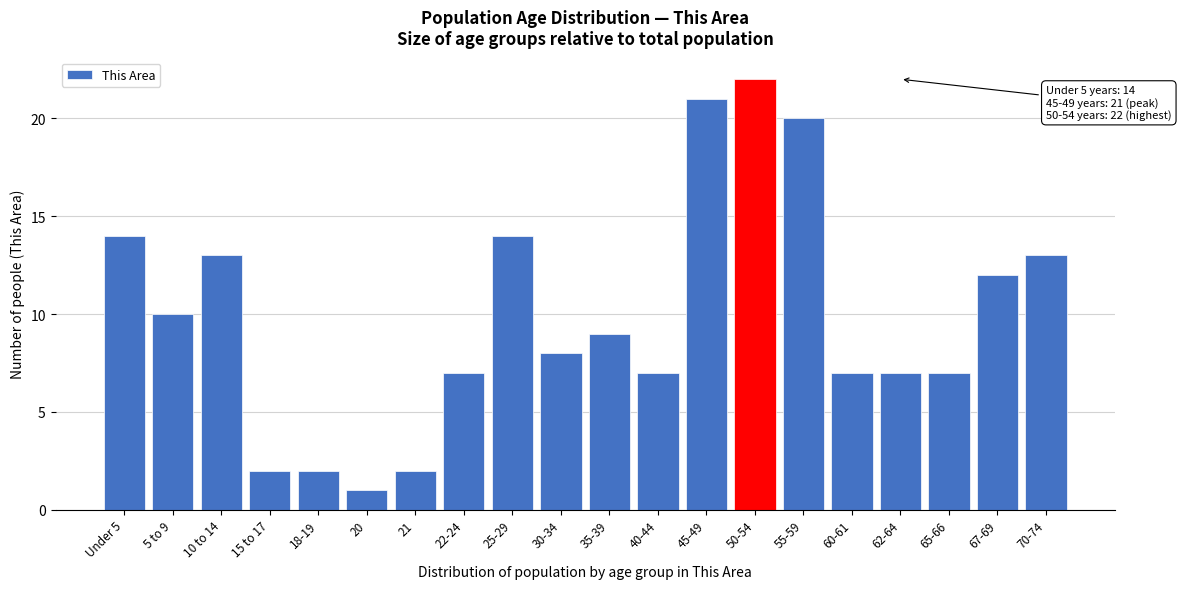

Reading left to right, extract all data points from this chart.

14	10	13	2	2	1	2	7	14	8	9	7	21	22	20	7	7	7	12	13